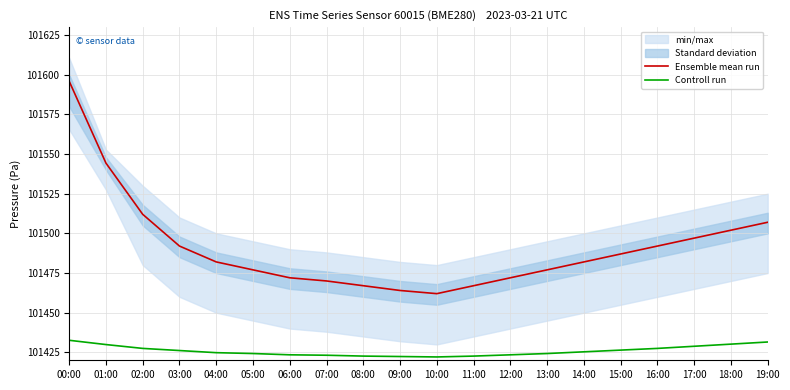

What is the value of the Controll run point at the 2nd from the left?

101429.9